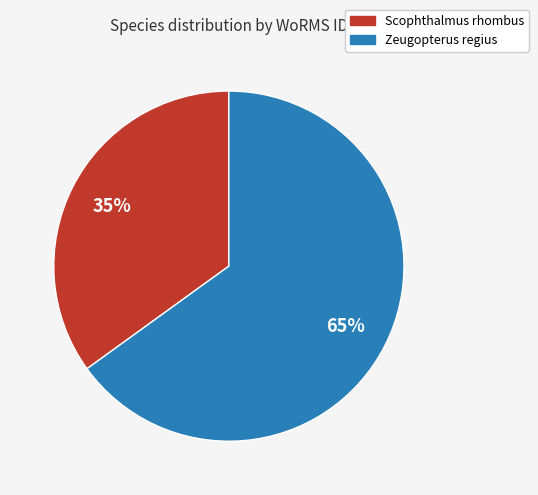

How many slices are in this pie chart?

2